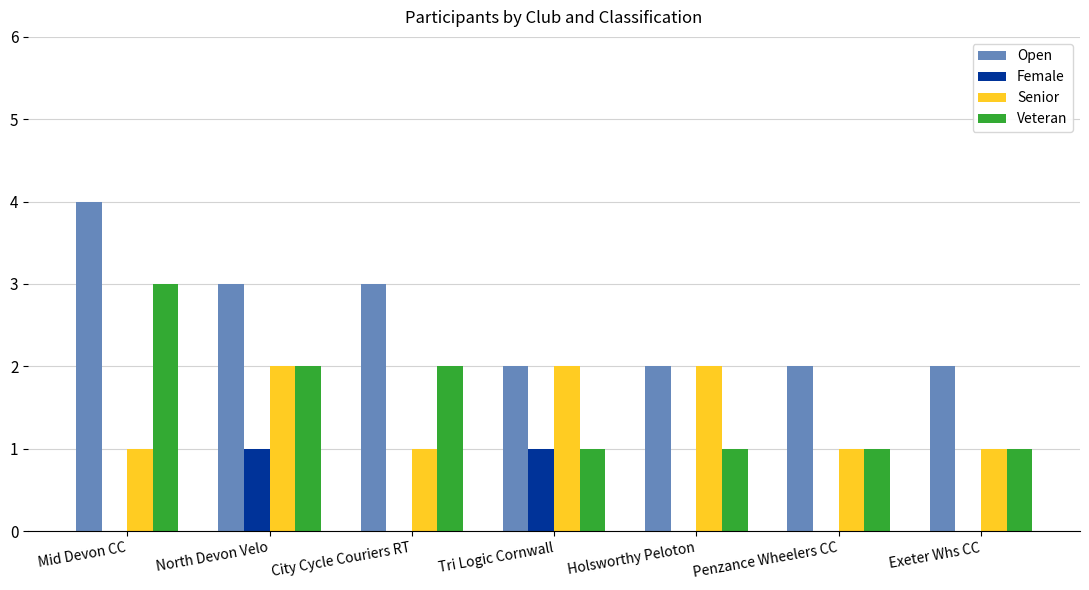

Is it true that Open equals 3 at City Cycle Couriers RT?

True